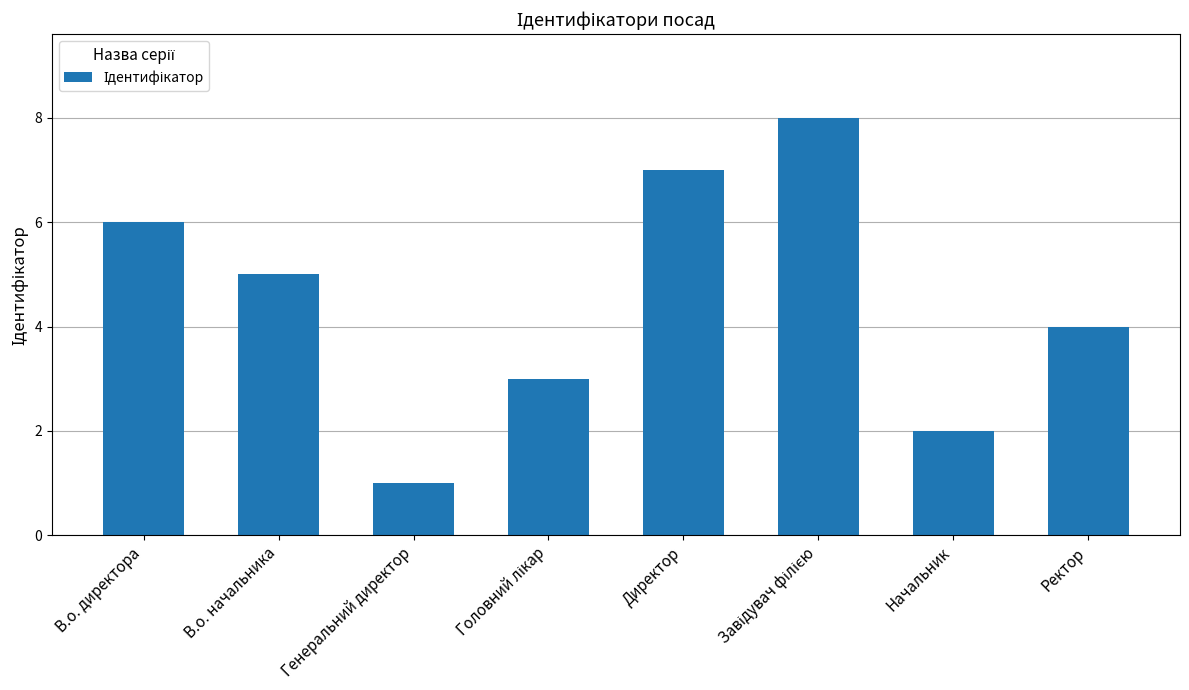

What is the ratio of the value at Ректор to the value at Директор?

0.6